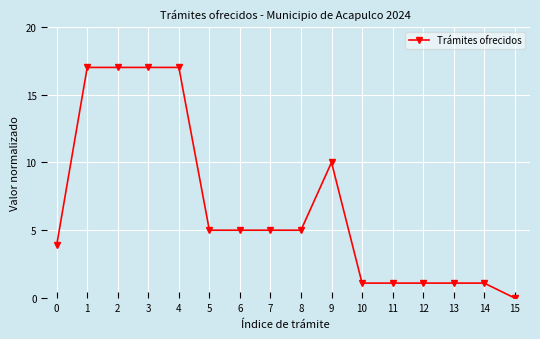

How many series are shown in this chart?

1